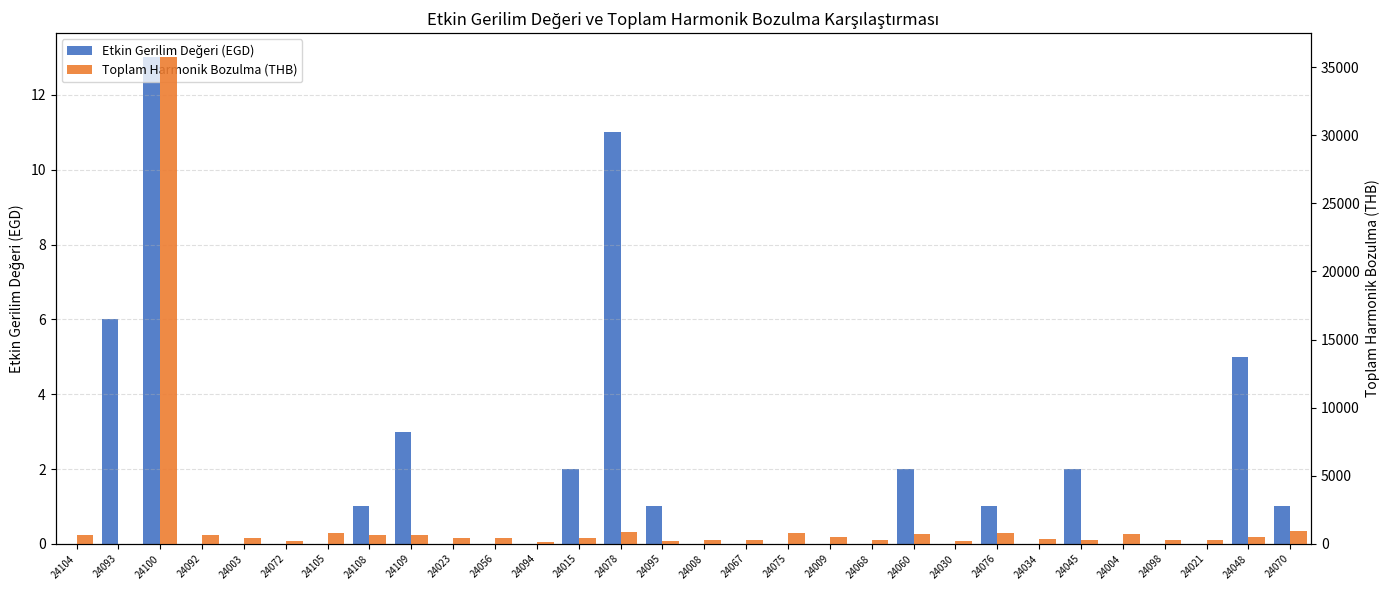

The value of Etkin Gerilim Değeri (EGD) at 24104 is -7. True or false?

False